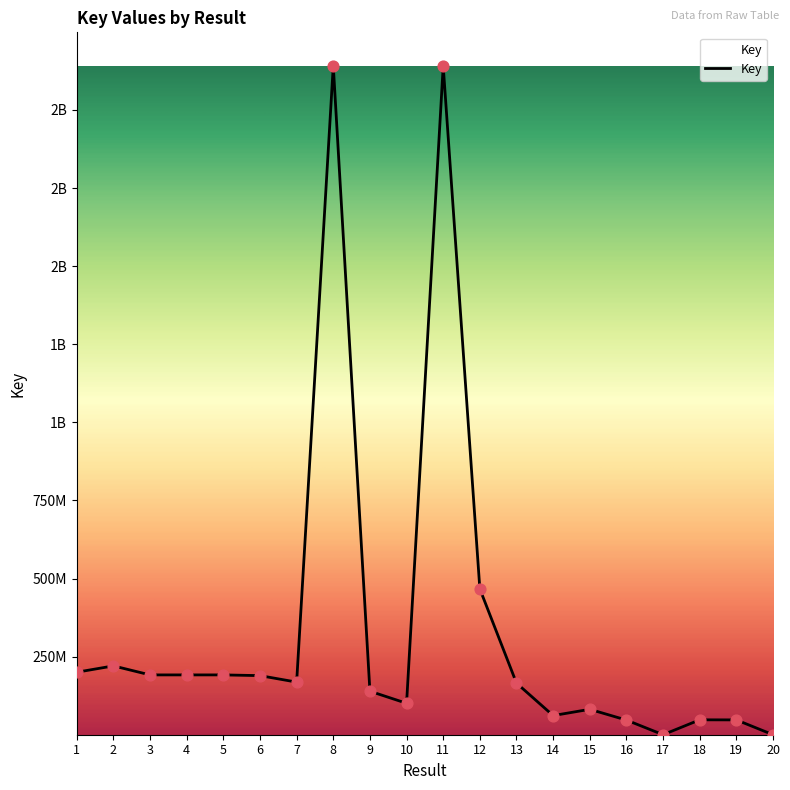

Is this an area chart (filled region under the line)?

Yes